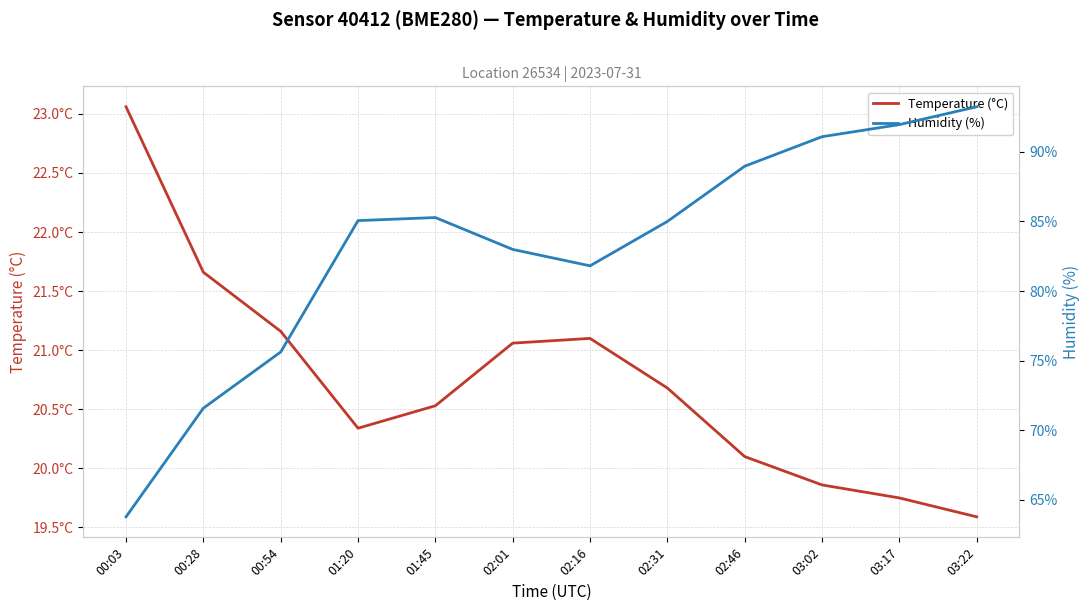

Rank the categories by Humidity (%) value from lowest to highest.

00:03, 00:28, 00:54, 02:16, 02:01, 02:31, 01:20, 01:45, 02:46, 03:02, 03:17, 03:22